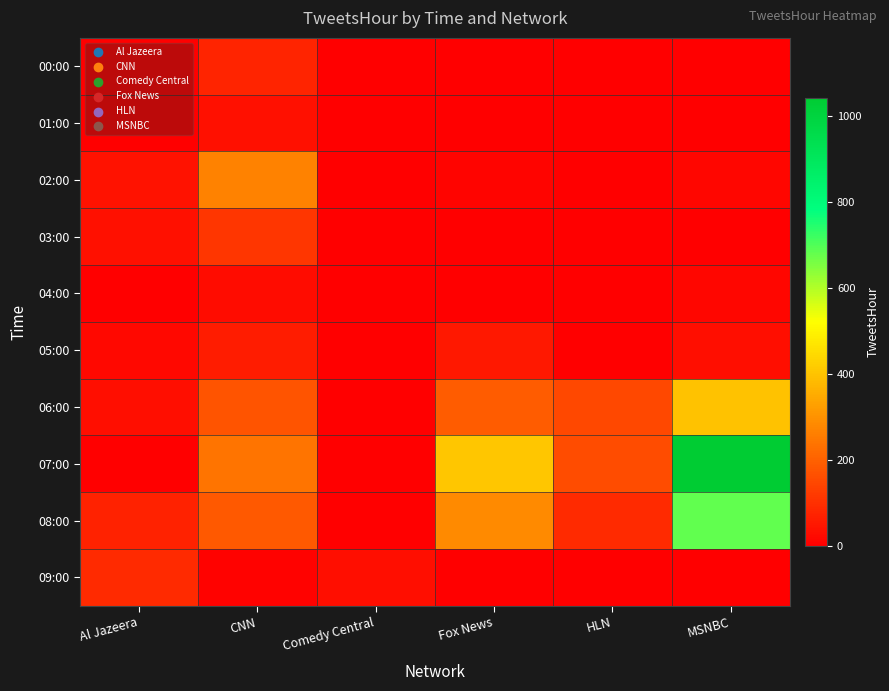

What is the difference between the highest and lowest values at MSNBC?

1042